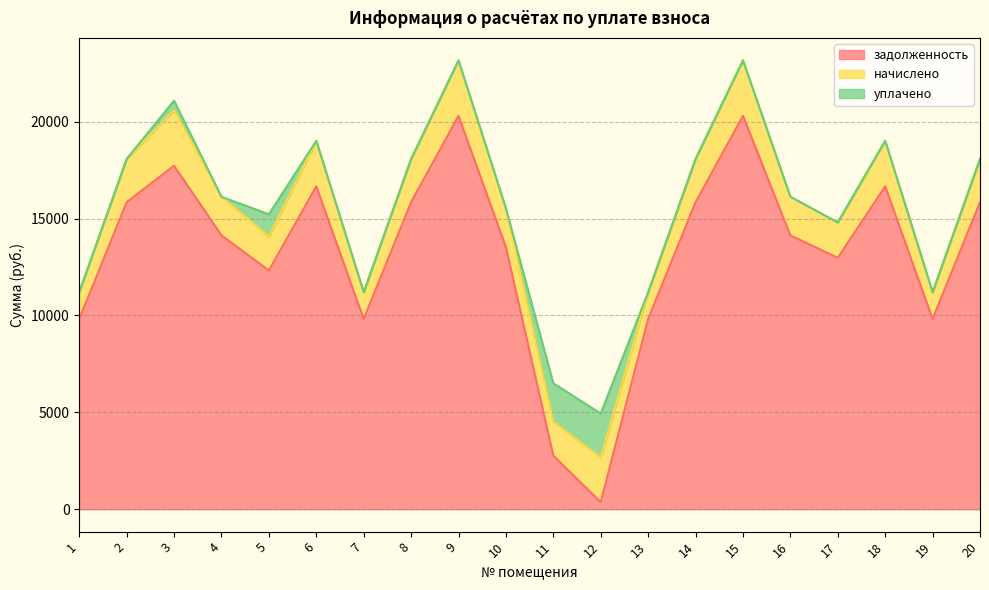

True or false: задолженность has a value of 13534.3 at 10.

True